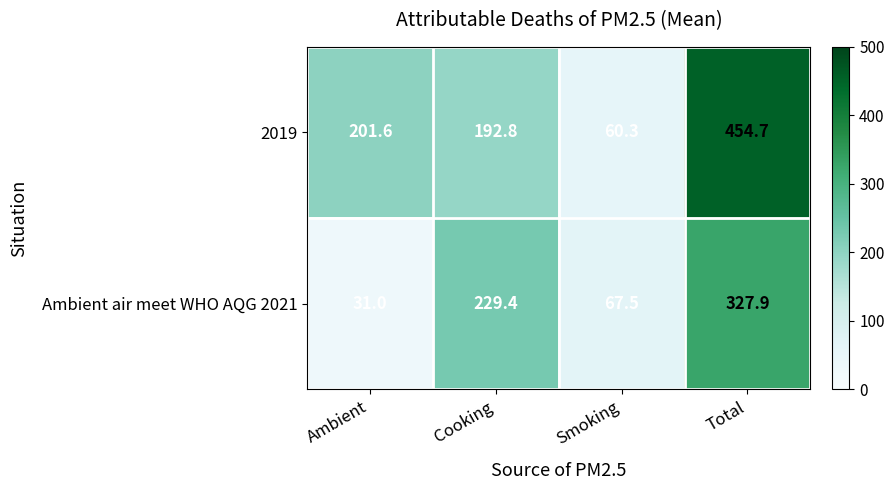

Reading right to left, extract all data points from this chart.

2019: Total=454.7	Smoking=60.3	Cooking=192.8	Ambient=201.6
Ambient air meet WHO AQG 2021: Total=327.9	Smoking=67.5	Cooking=229.4	Ambient=31.0